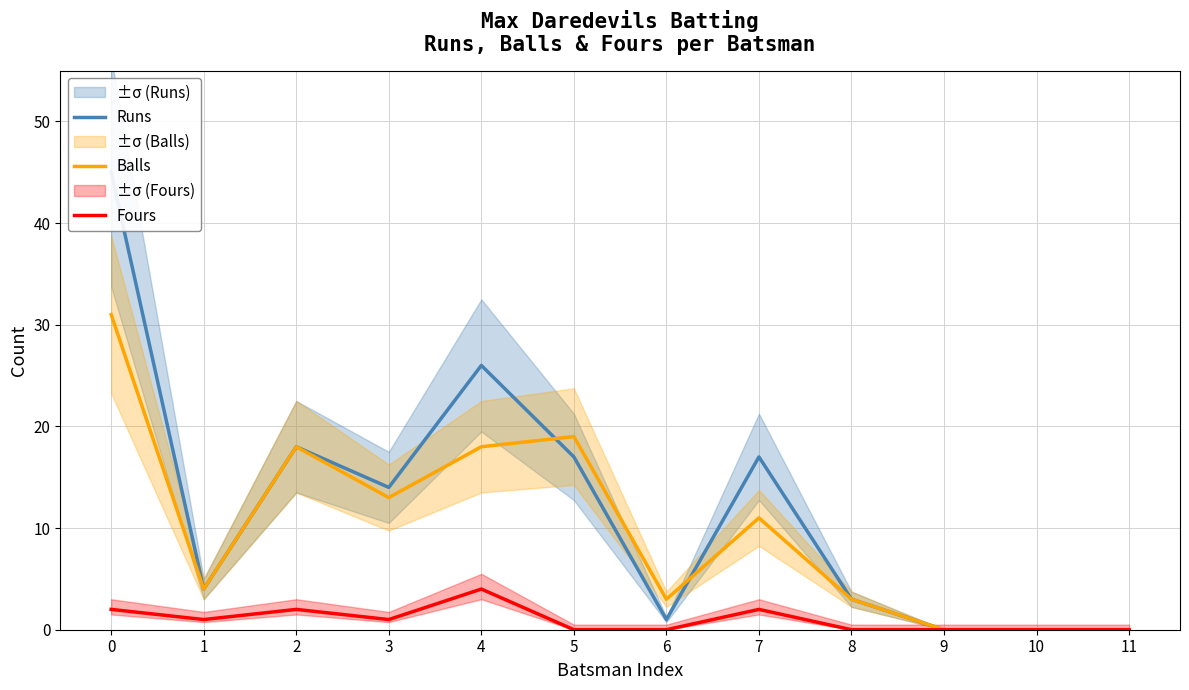

How many interior local valleys does the Balls series have?

3